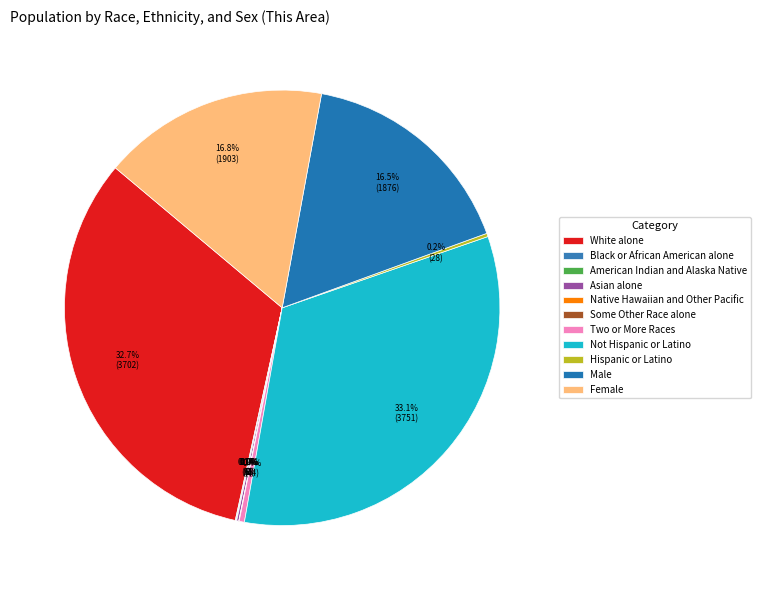

Is there a majority slice in this chart?

No